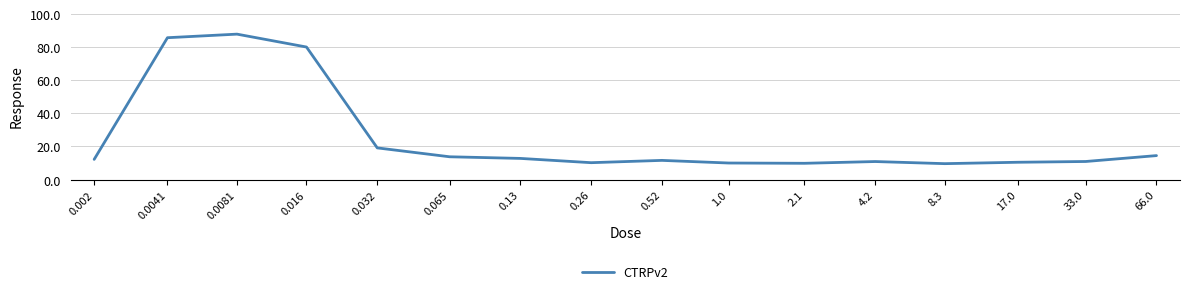

What position from the left is 17.0?

14